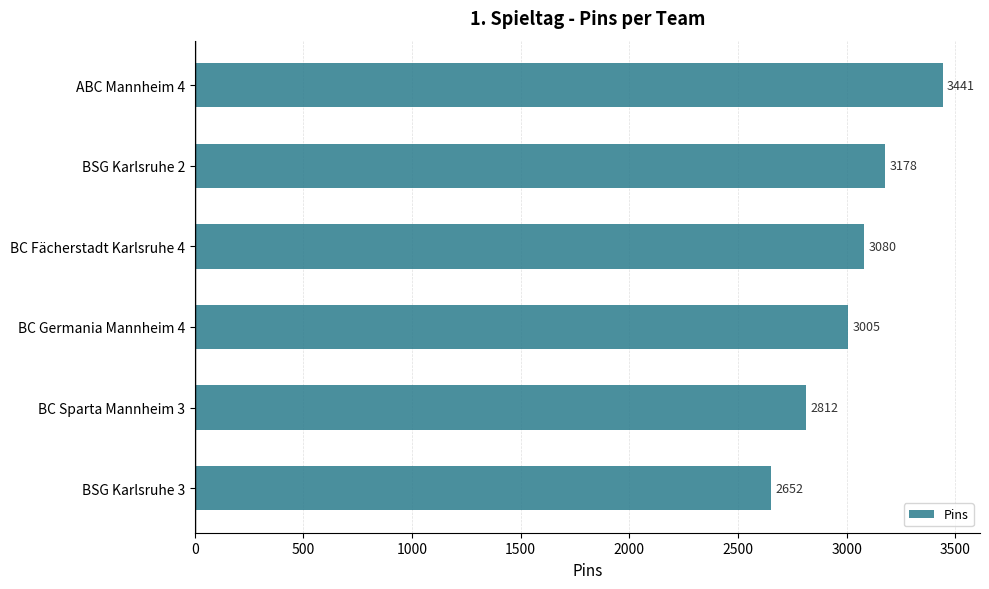

What is the ratio of the value at BC Fächerstadt Karlsruhe 4 to the value at BSG Karlsruhe 3?

1.2